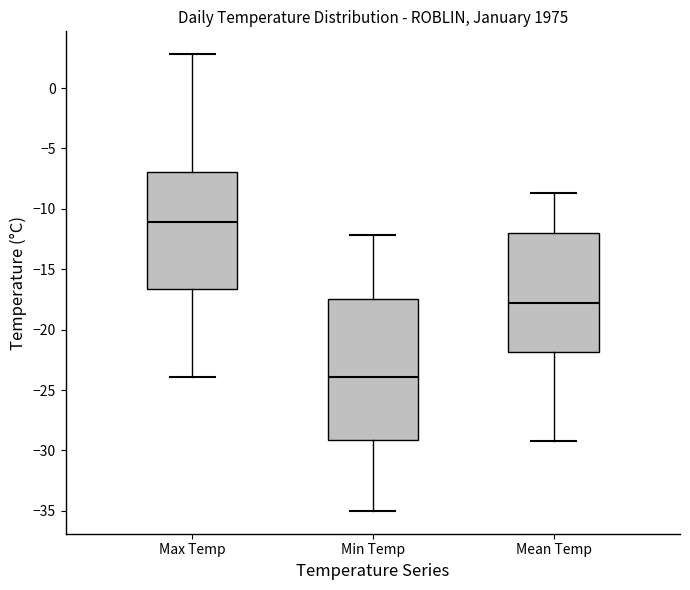

Reading left to right, read every box against the y-axis: the position of its median line, the range the box covers, and the ends of its whiskers. The values are not printed on the chart, so give them approximately, as read against the axis.

Max Temp: median -11.0, box -16.5 to -7.0, whiskers -24.0 to 3.0
Min Temp: median -24.0, box -29.0 to -17.5, whiskers -35.0 to -12.0
Mean Temp: median -18.0, box -22.0 to -12.0, whiskers -29.0 to -8.5